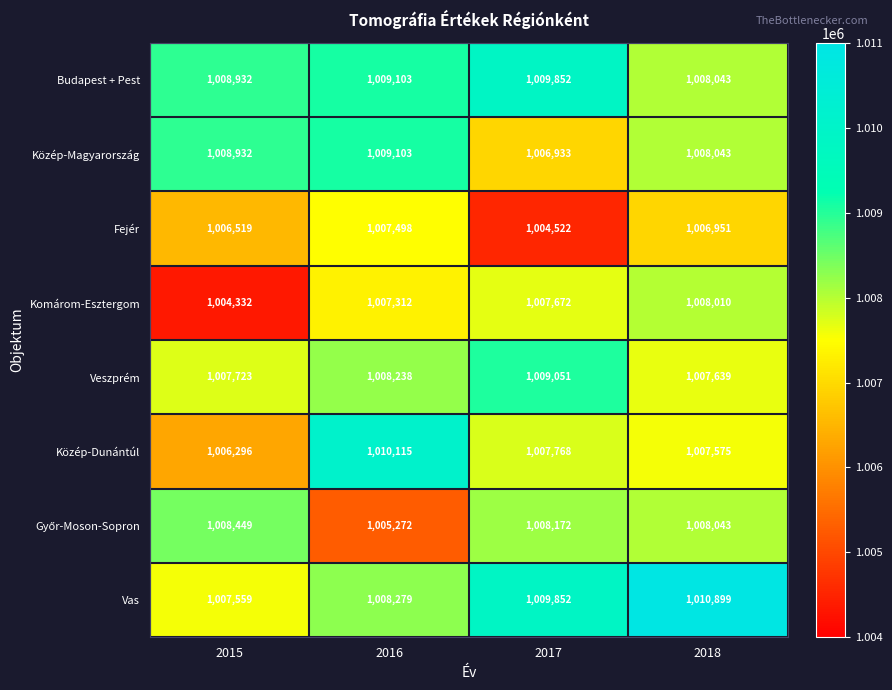

At which category is the sum across all series the highest?

2018